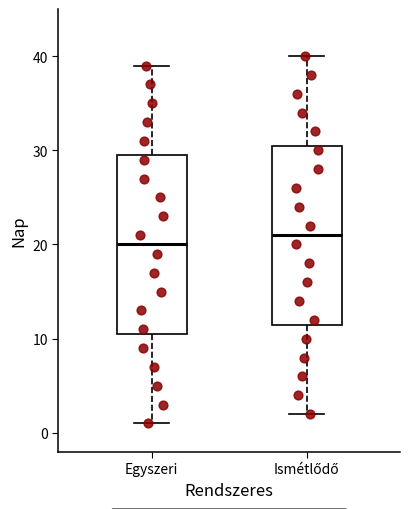

Which box's median line is the highest?

Ismétlődő